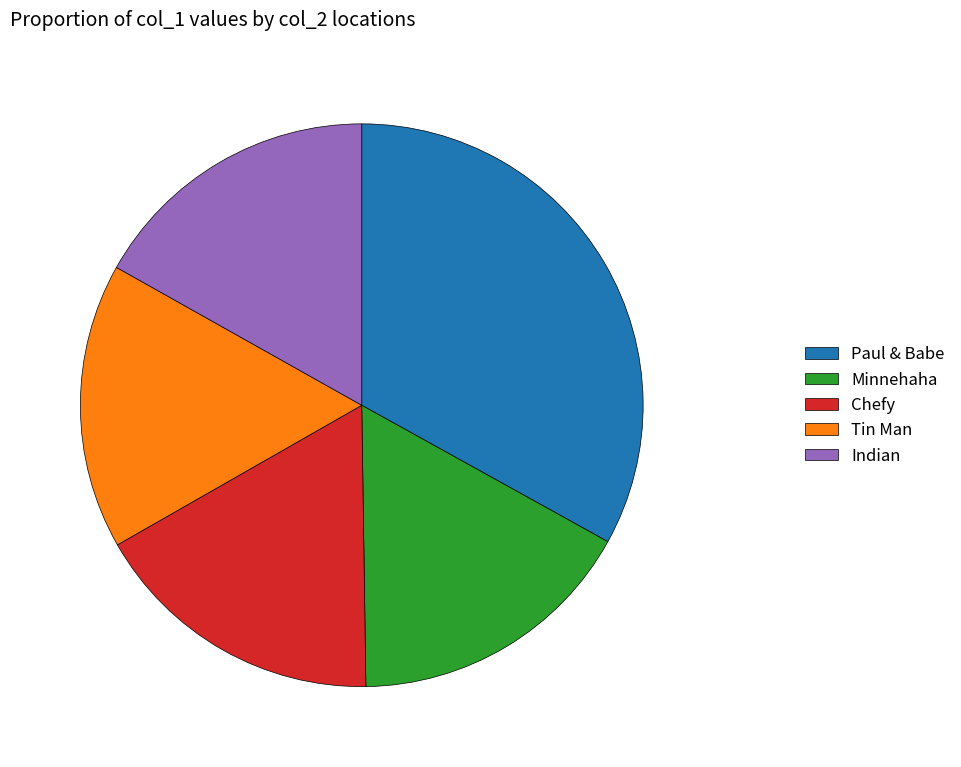

Is the sum of Tin Man and Minnehaha greater than half?

No